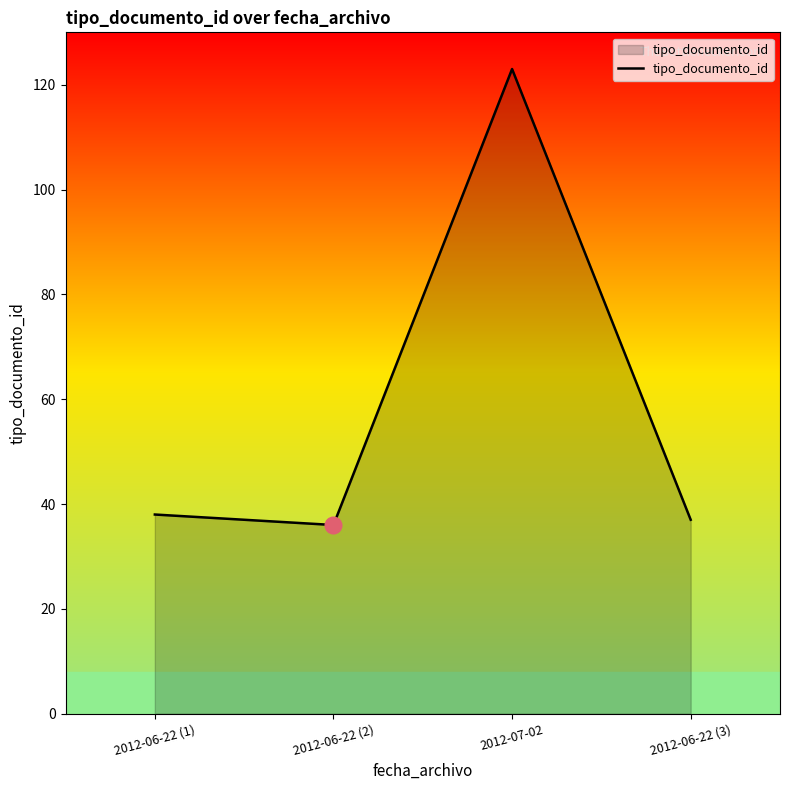

Is it true that the value at 2012-07-02 is 123?

True